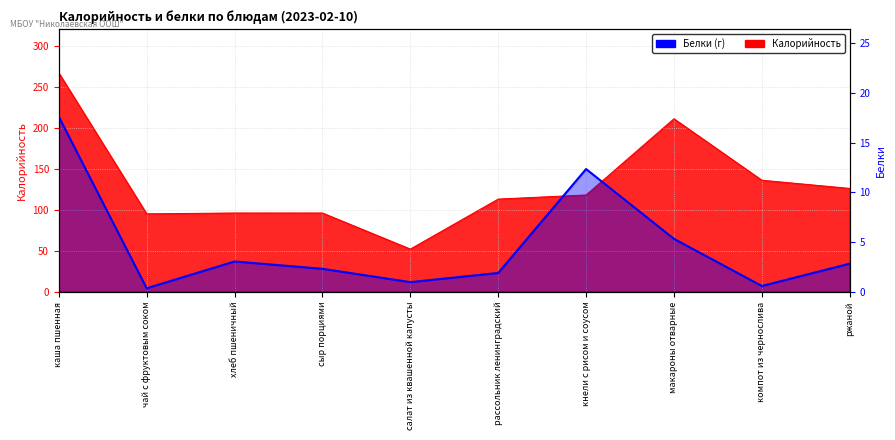

Reading left to right, extract all data points from this chart.

17.6	0.3	3.0	2.3	1.0	1.9	12.3	5.3	0.6	2.8